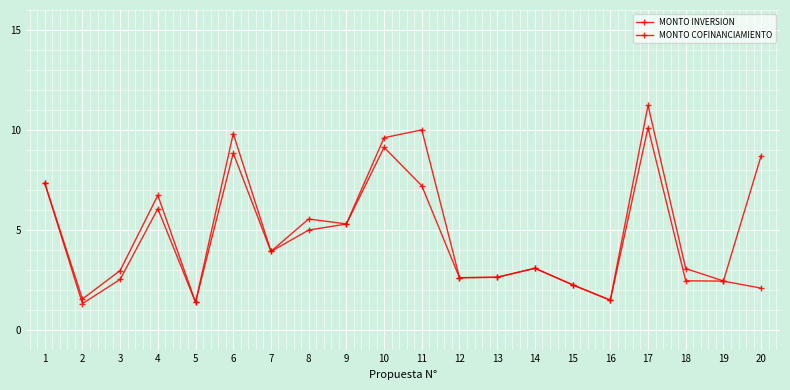

How many interior local valleys does the MONTO COFINANCIAMIENTO series have?

5